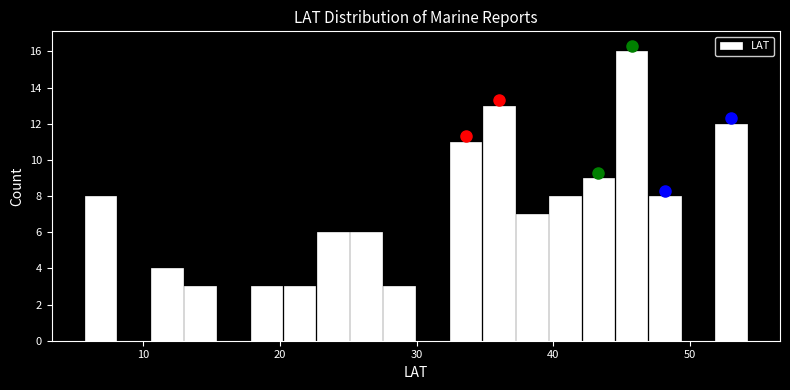

Read against the x-axis, roughly where is the centre of the tallest bar?

46